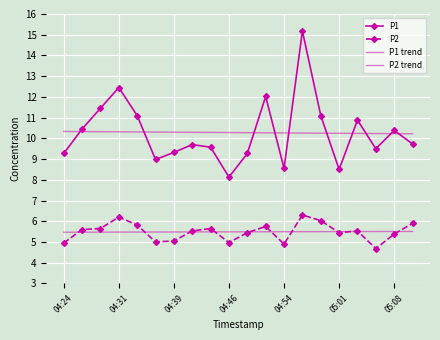

At which category is the sum across all series the highest?

13